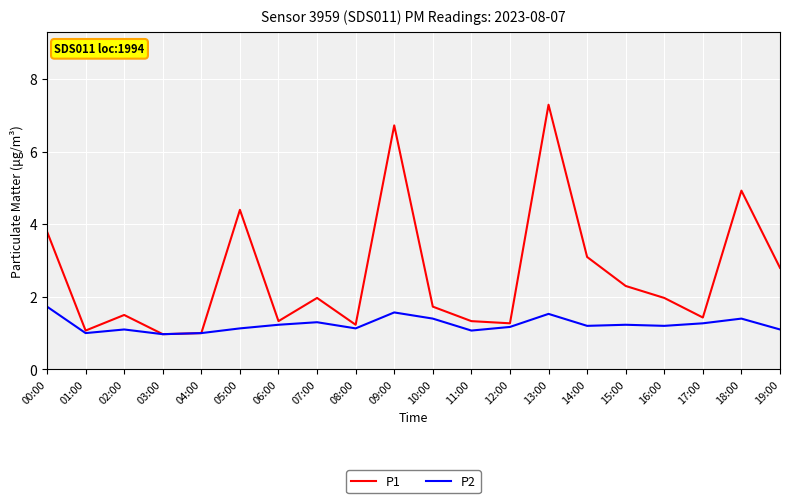

At which category does P2 reach its first local peak?

02:00